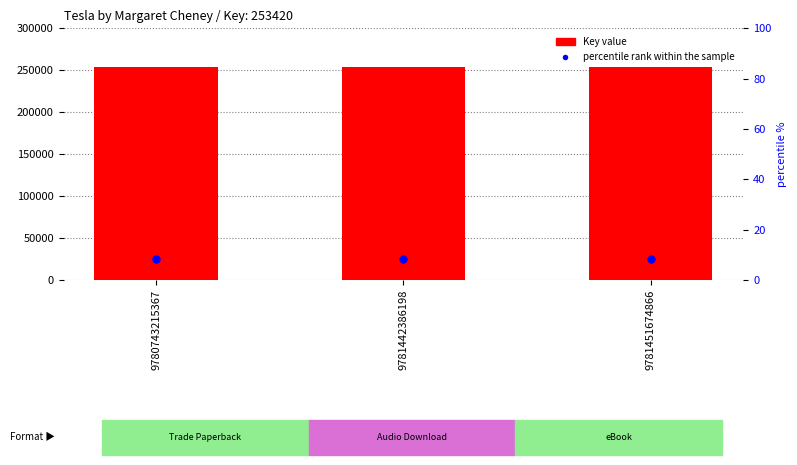

Which series has the widest spread of Y values?

Key (ISBN count group)